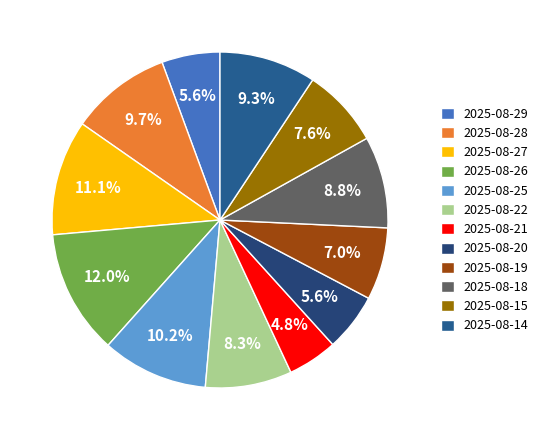

What is the change in value from 2025-08-28 to 2025-08-25?

+0.5